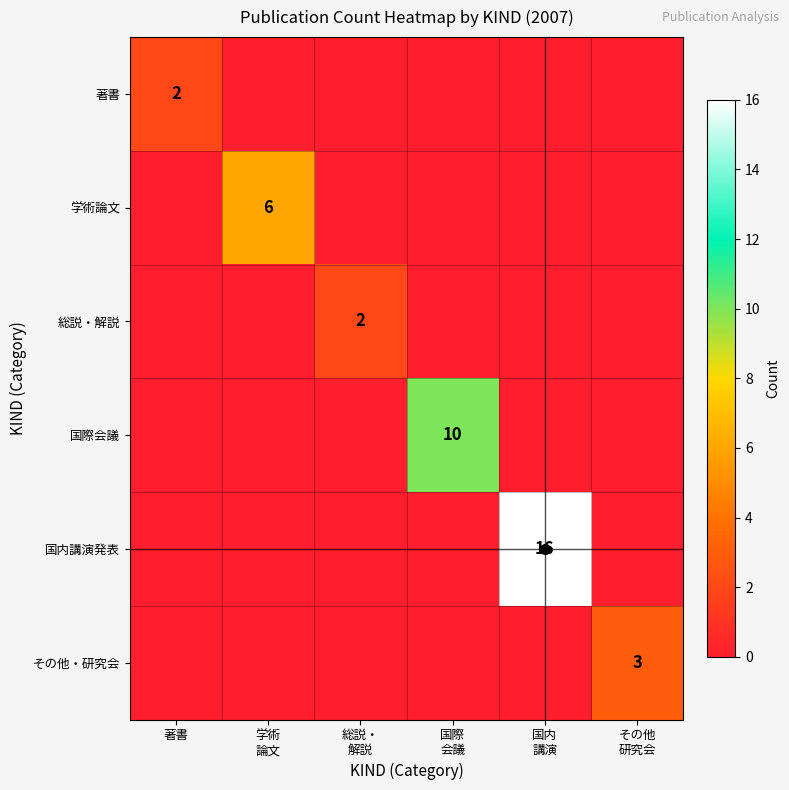

How many data points does each series have?

6